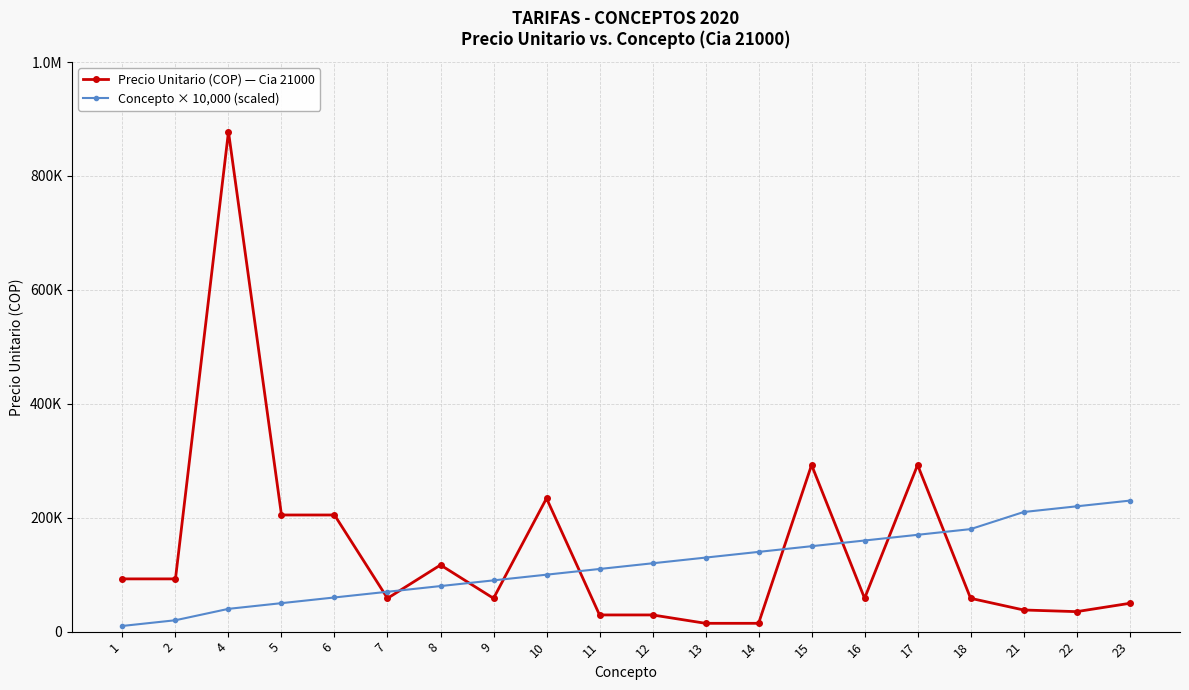

What is the total value across all series at 6?

264800